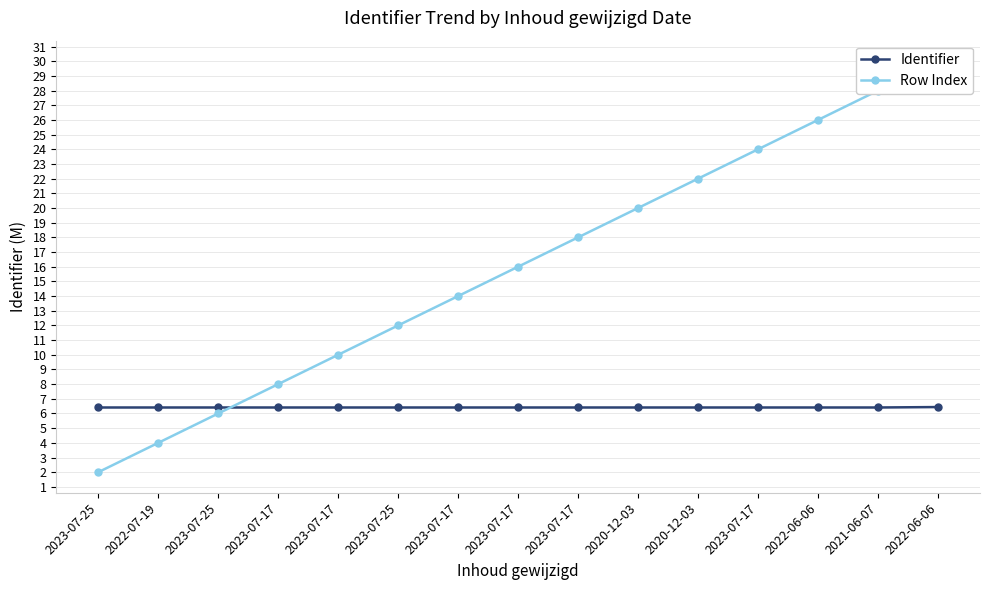

What is the difference between the Row Index values at 2021-06-07 and 2023-07-17?

4.0